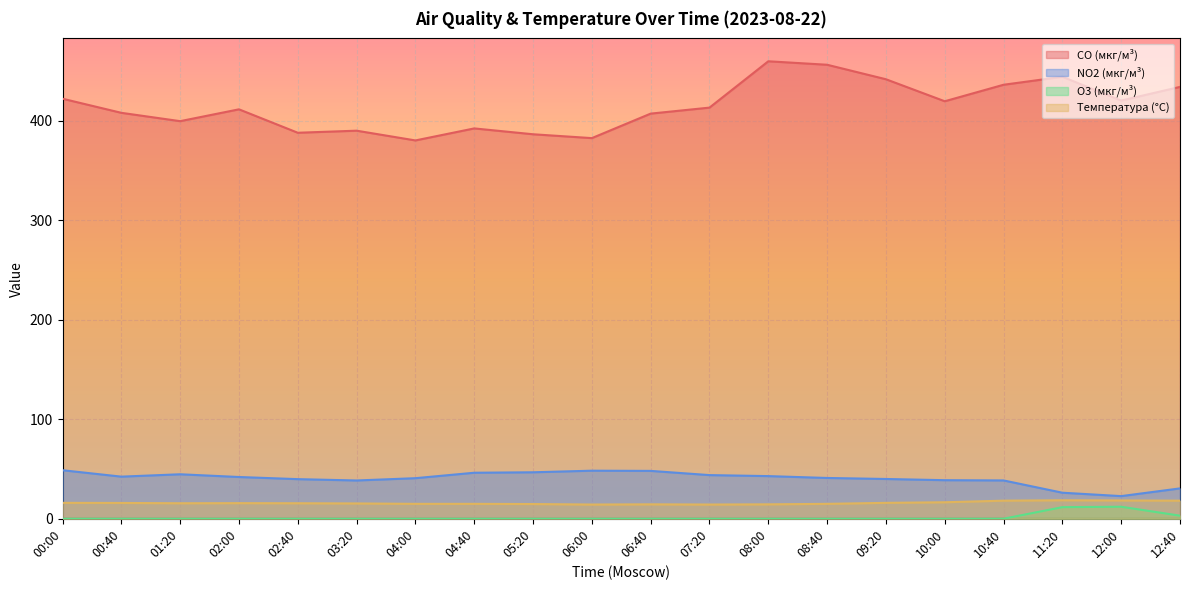

Is it true that Температура (°C) equals 16.0 at 09:20?

True